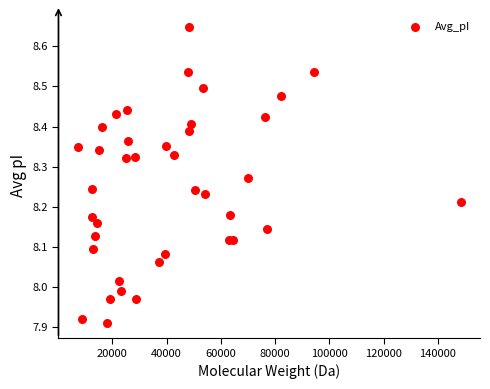

What is the range of X values (max minus min)?

141192.2